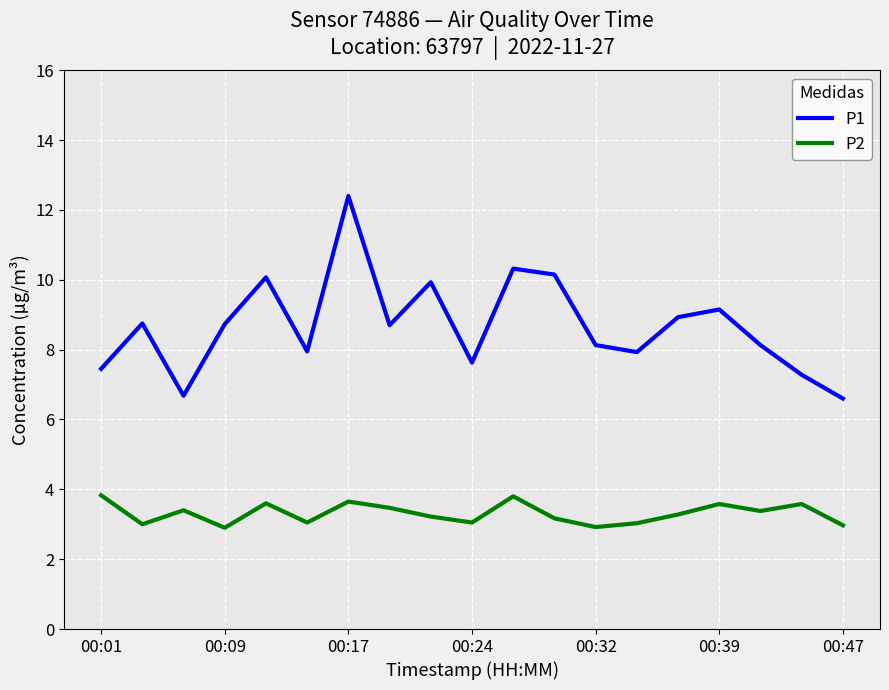

Which series has the widest spread of values?

P1